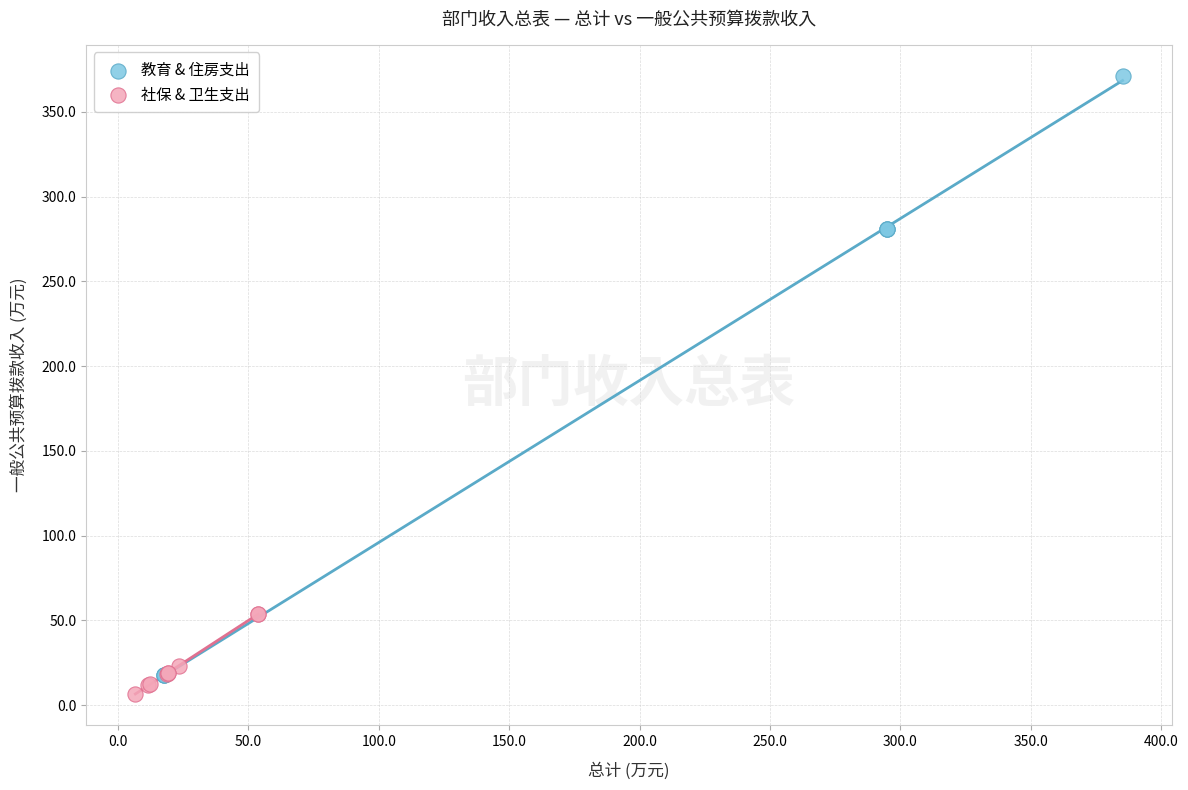

Which series reaches the maximum Y coordinate?

教育 & 住房支出